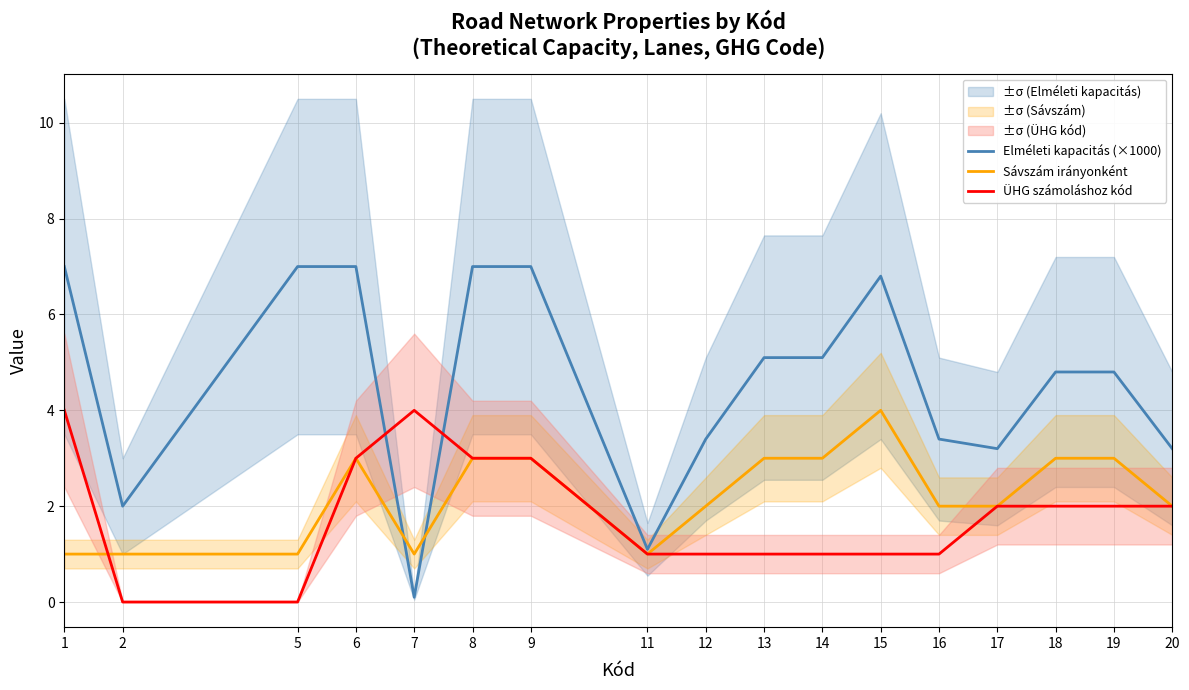

How many data points in ÜHG számoláshoz kód are less than 2?

8